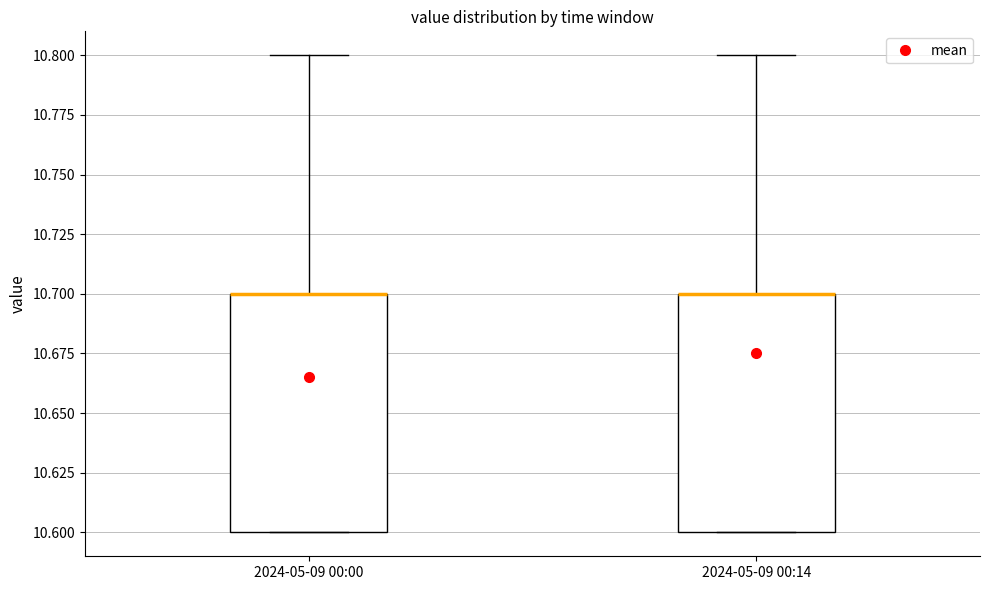

Reading left to right, transcribe this box plot: for each box, give where its median line is, the range the box spans, and where its two whiskers end, as read against the y-axis. The values are not printed on the chart, so give them approximately, as read against the axis.

2024-05-09 00:00: median 10.7 (drawn on the box's upper edge), box 10.6 to 10.7, whiskers 10.6 to 10.8
2024-05-09 00:14: median 10.7 (drawn on the box's upper edge), box 10.6 to 10.7, whiskers 10.6 to 10.8